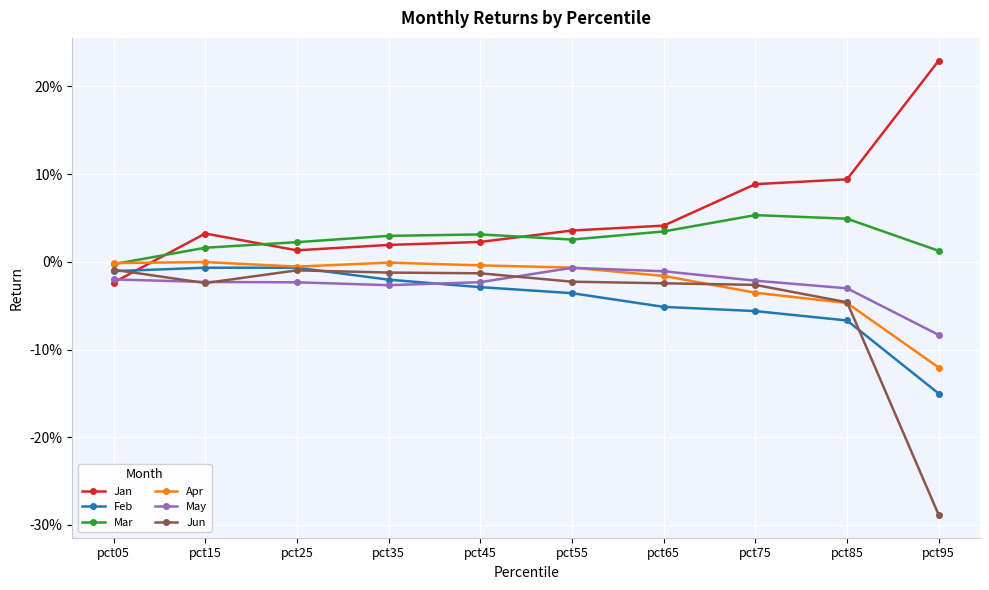

What are all the series names shown in the legend?

Jan, Feb, Mar, Apr, May, Jun